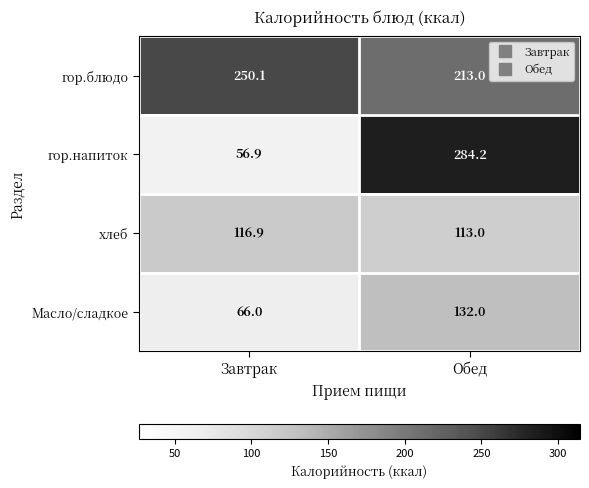

How many values in the хлеб series exceed 116?

1